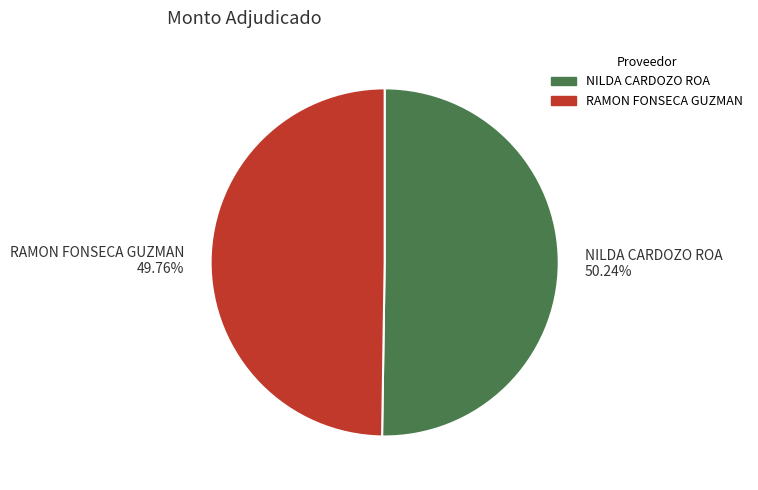

To the nearest percent, what is the combined percentage of NILDA CARDOZO ROA and RAMON FONSECA GUZMAN?

100%